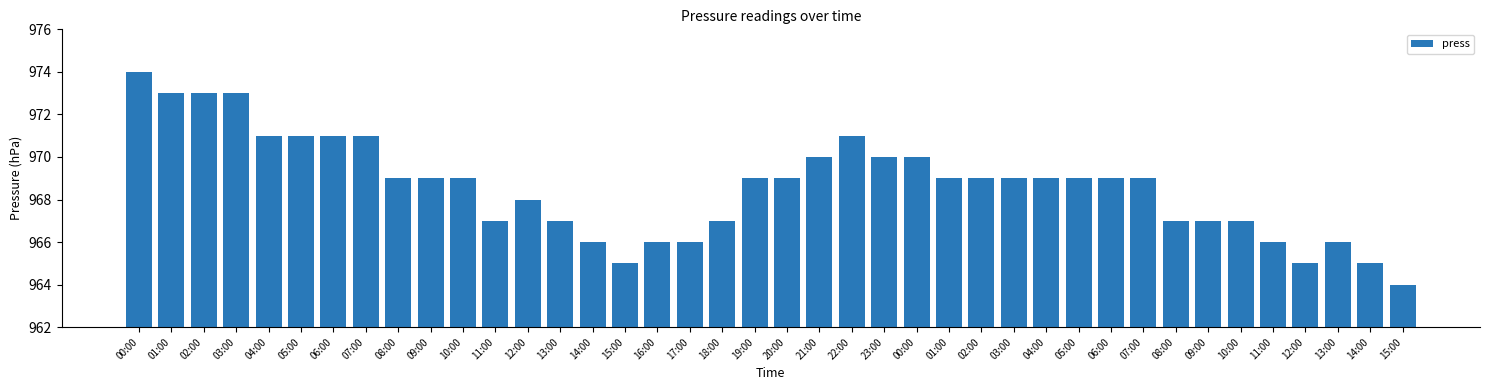

What is the value of the 31st bar from the left?

971